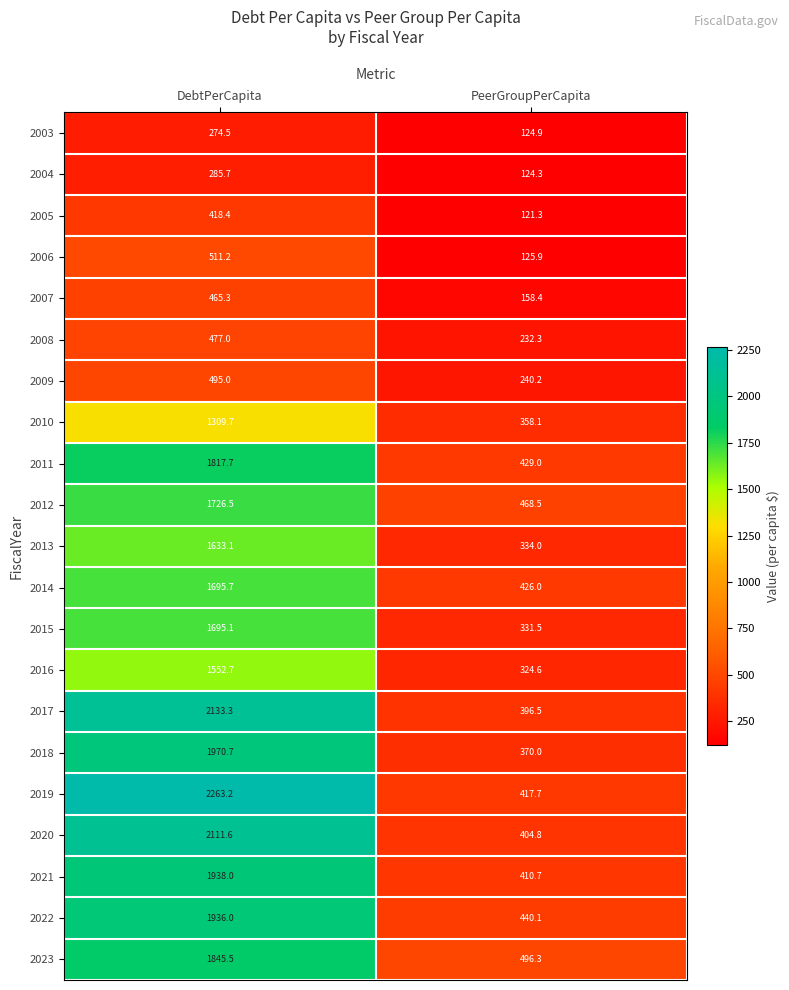

Which series has the largest total across all categories?

2019